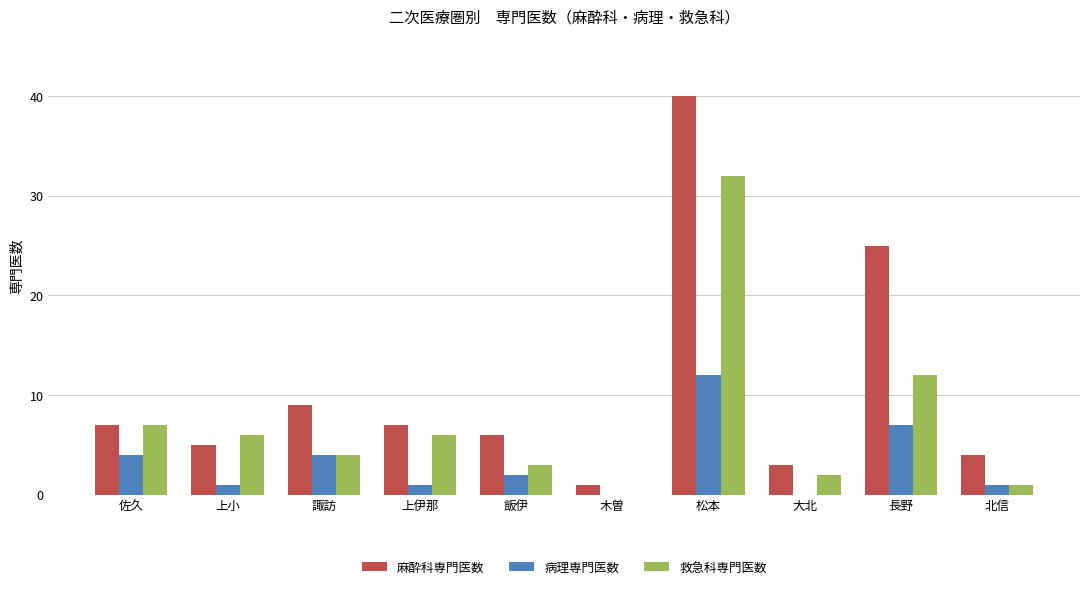

How many groups of bars are there?

10